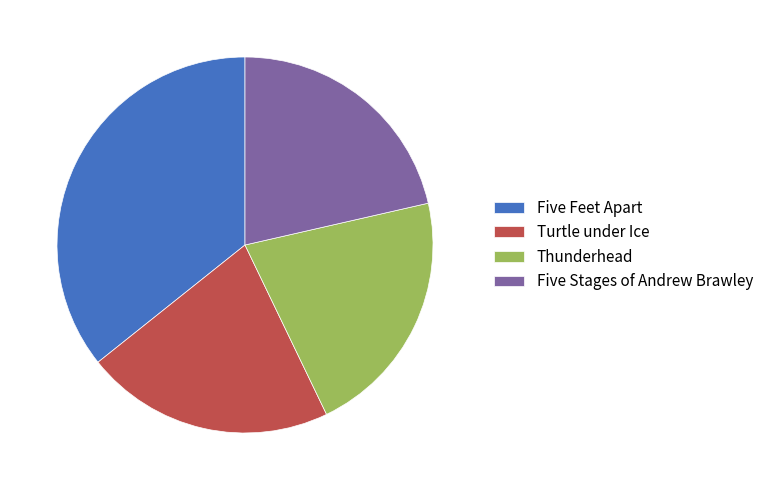

Is the sum of Turtle under Ice and Five Stages of Andrew Brawley greater than half?

No